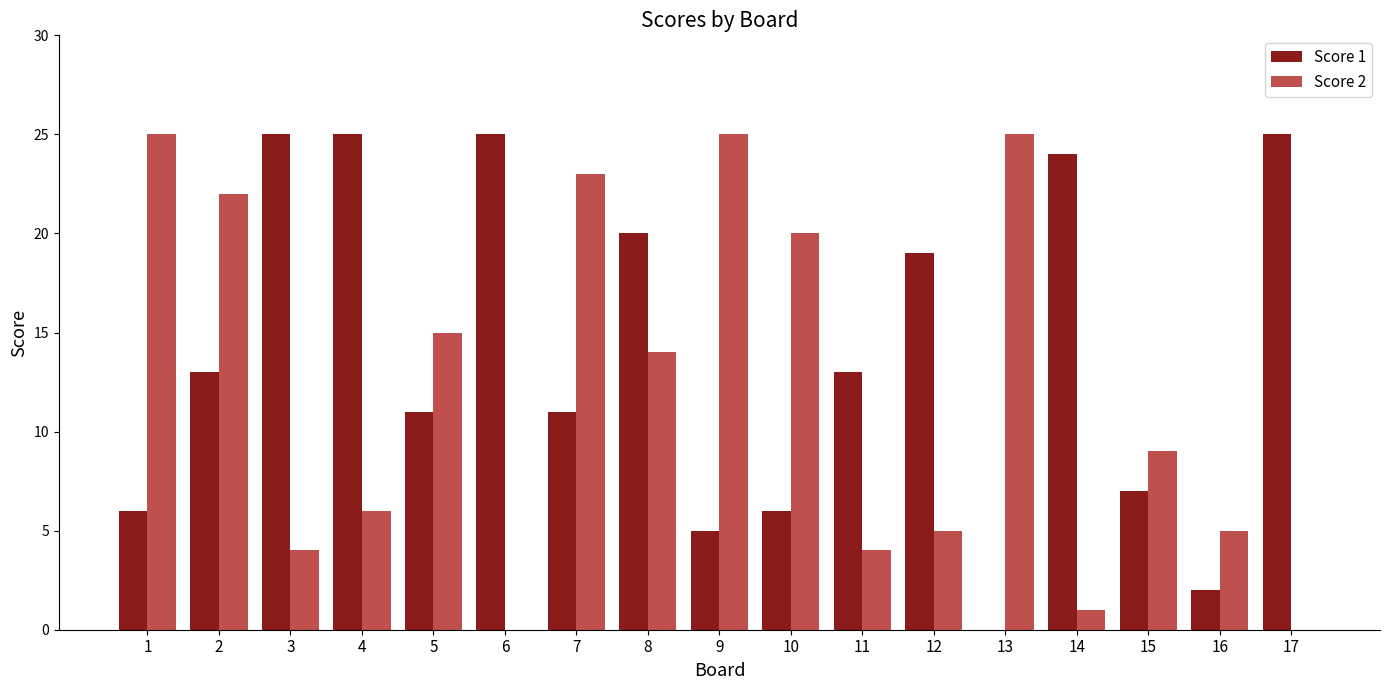

Which series has the largest total across all categories?

Score 1